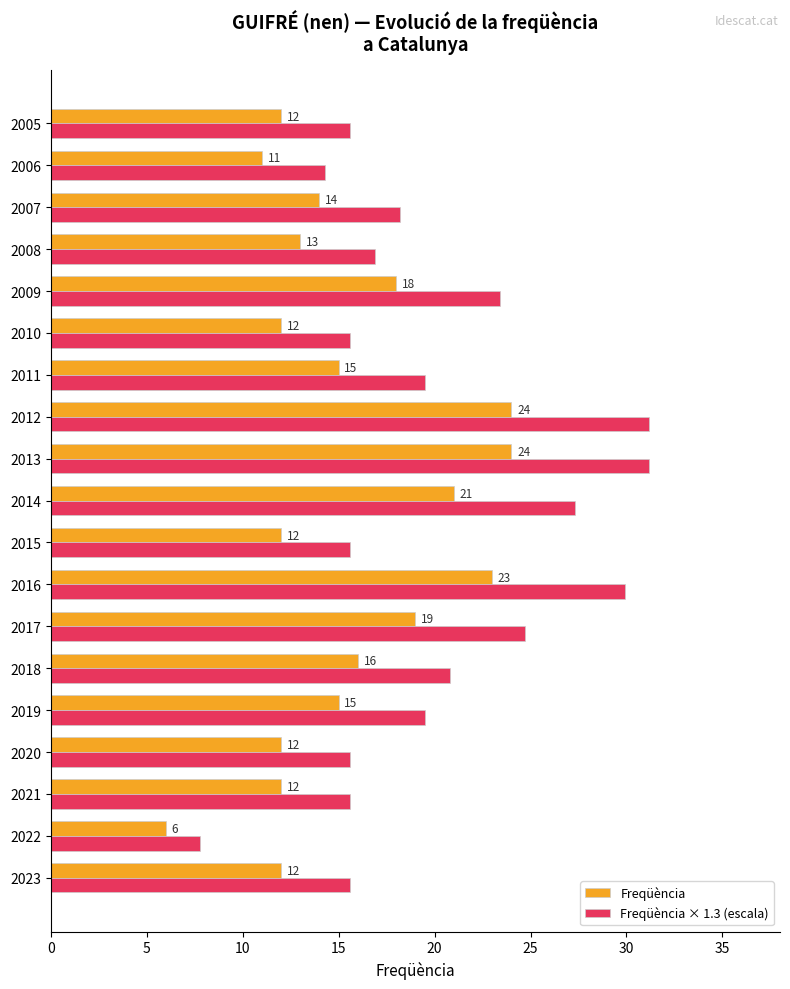

Is it true that Freqüència equals 12.0 at 2023?

True